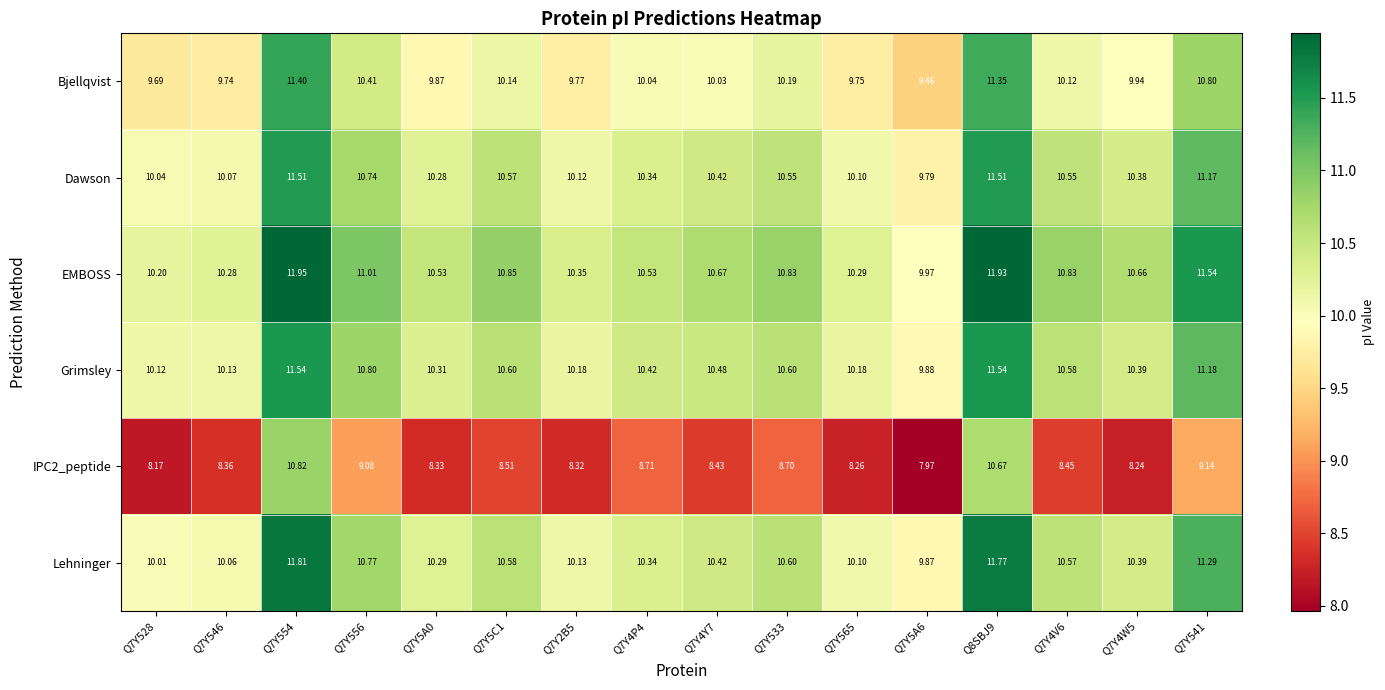

Which series has the largest total across all categories?

EMBOSS